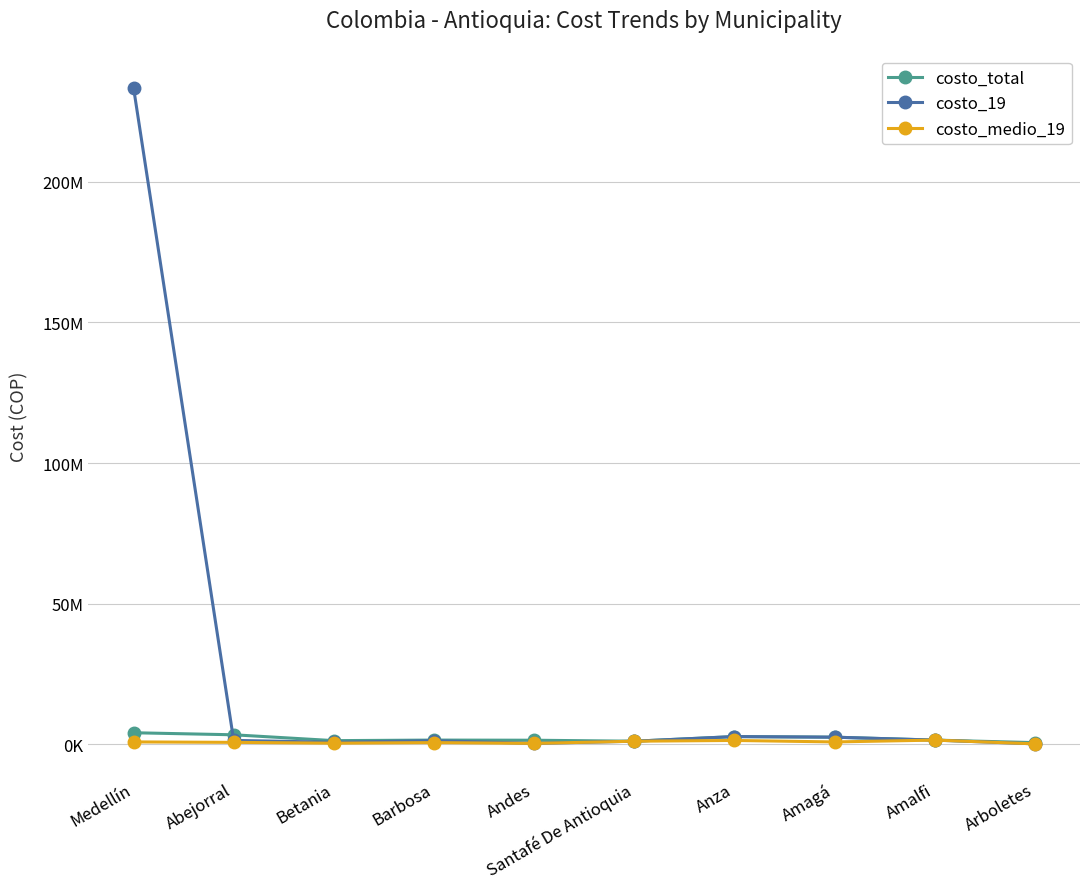

Is this an area chart (filled region under the line)?

No